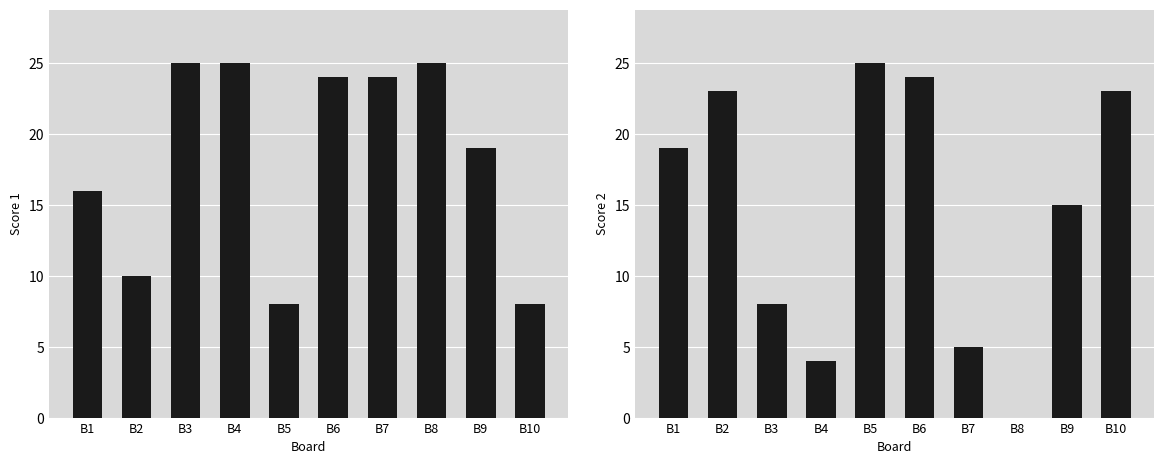

What is the sum of all Score 2 values?

146